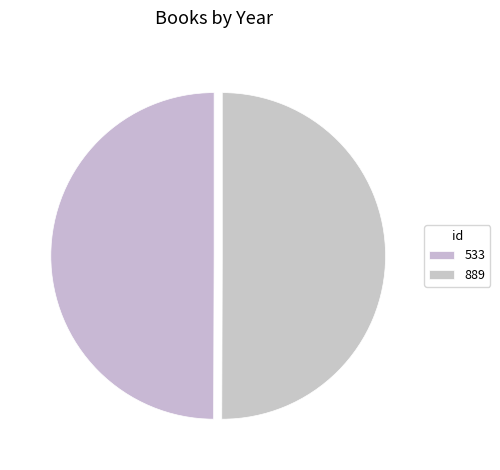

What percentage is the 889 slice, to the nearest percent?

50%